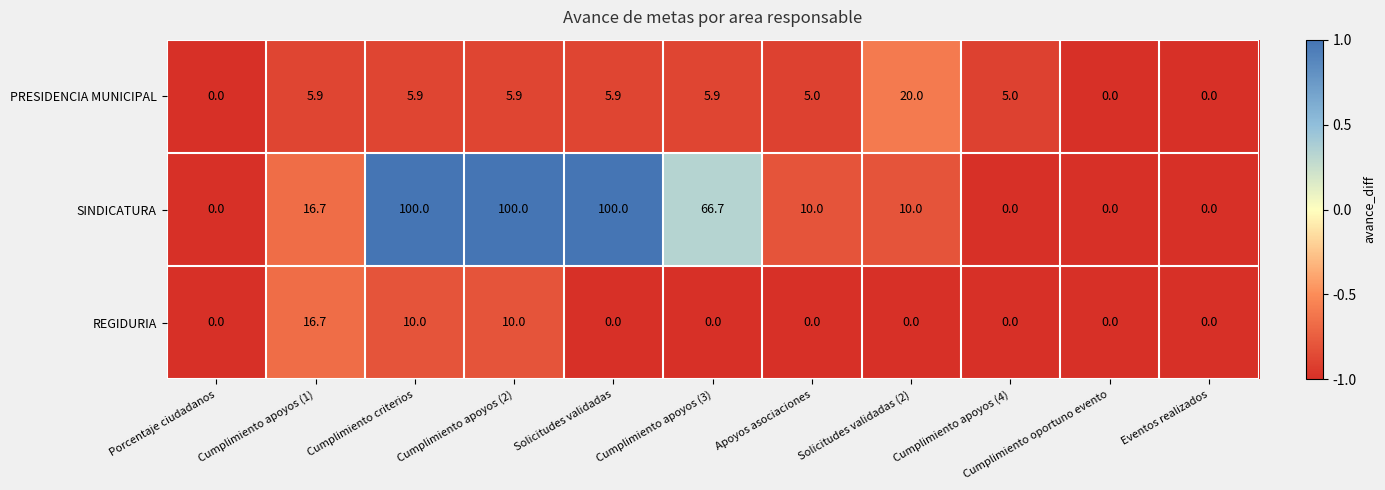

What is the difference between the REGIDURIA values at Cumplimiento apoyos (2) and Solicitudes validadas?

10.0